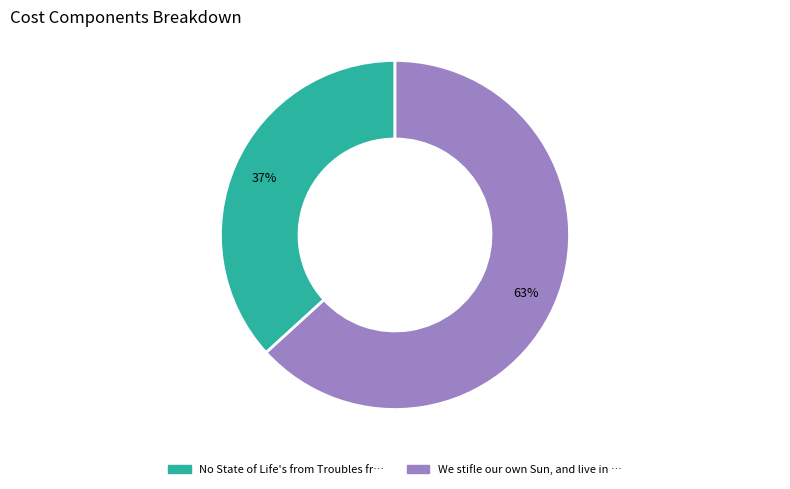

To the nearest percent, what is the average slice percentage?

50%